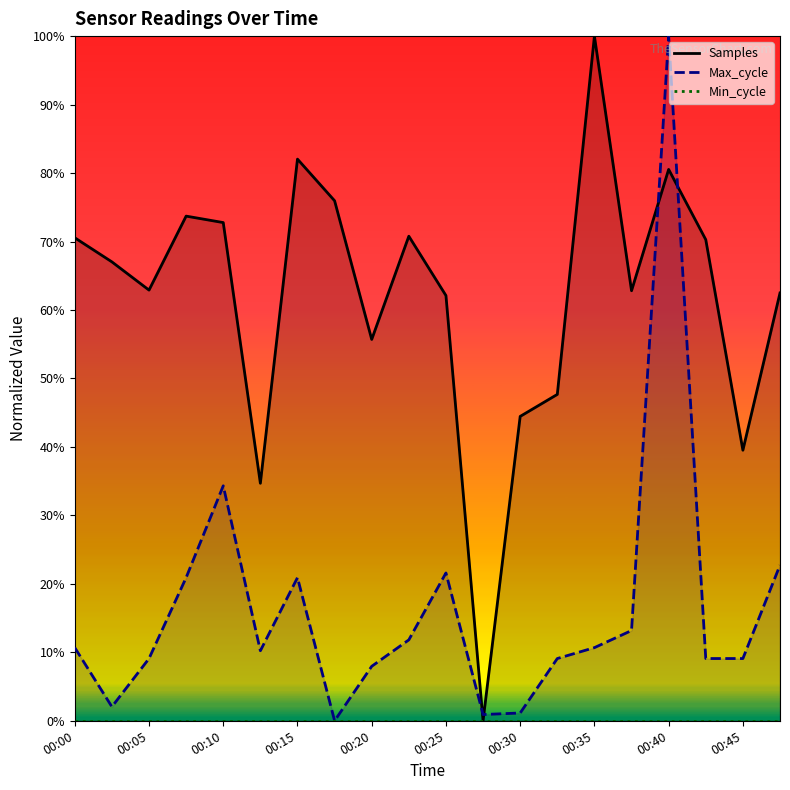

What is the highest value of the Max_cycle series?

100.0